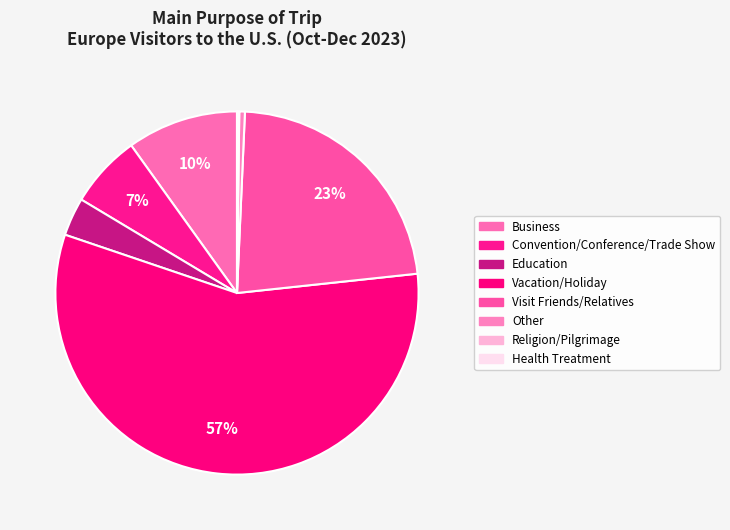

The Education slice represents 1% of the pie. True or false?

False